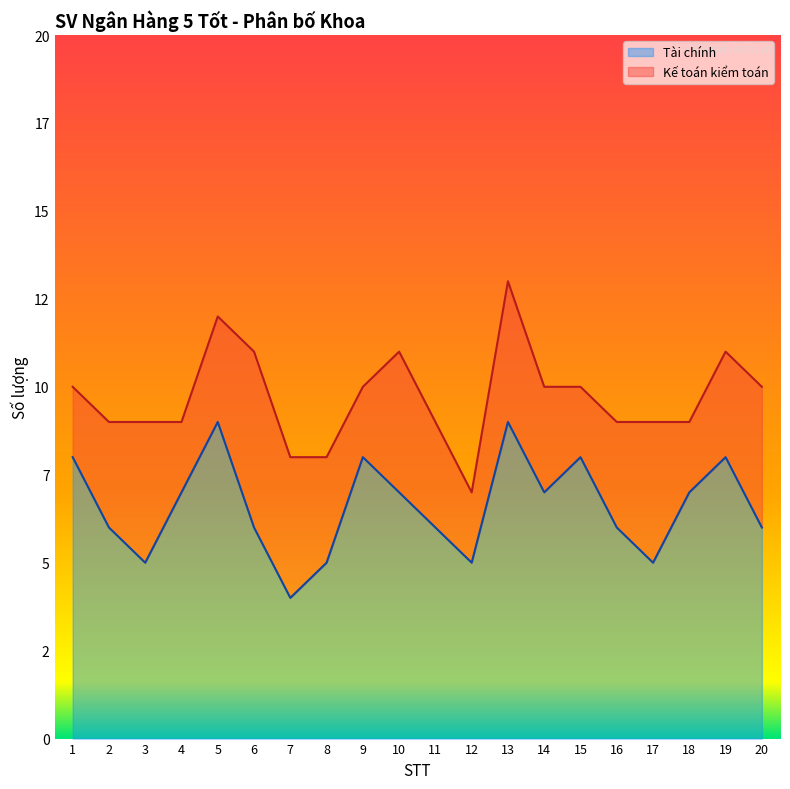

Reading right to left, list all the values displayed in this chart.

6	8	7	5	6	8	7	9	5	6	7	8	5	4	6	9	7	5	6	8